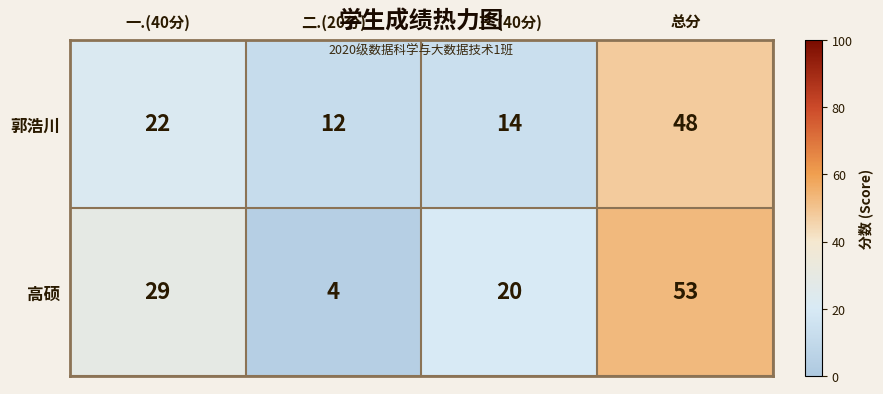

Reading left to right, list all the values displayed in this chart.

郭浩川: 22	12	14	48
高硕: 29	4	20	53